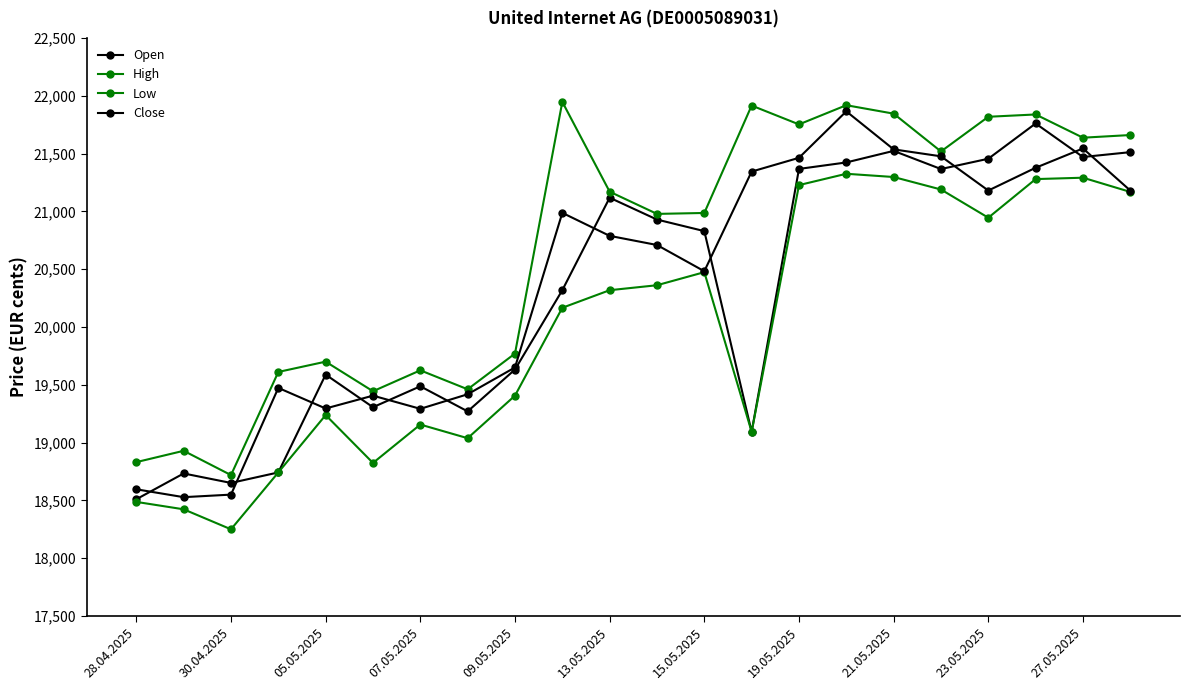

Rank the series by their maximum value, from lowest to highest.

Low, Open, Close, High